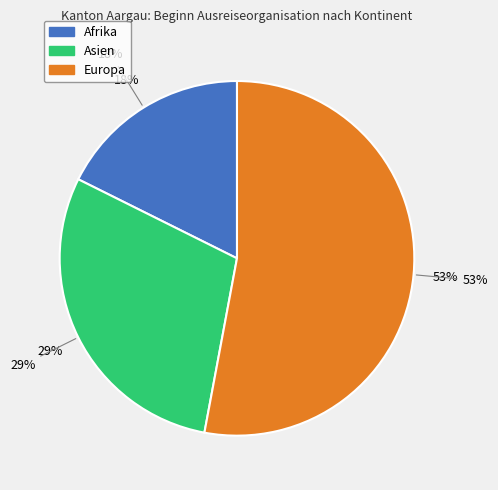

What is the largest slice in the pie chart?

Europa